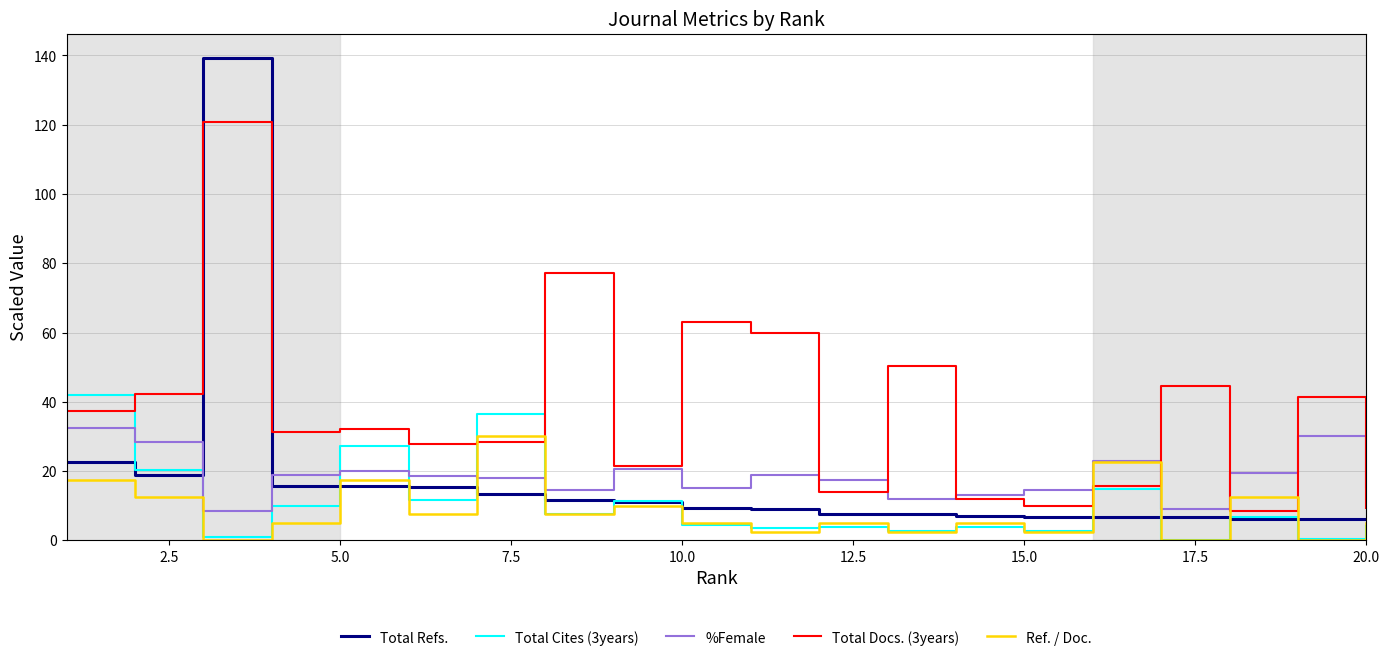

Does the chart display data point markers on the line(s)?

No